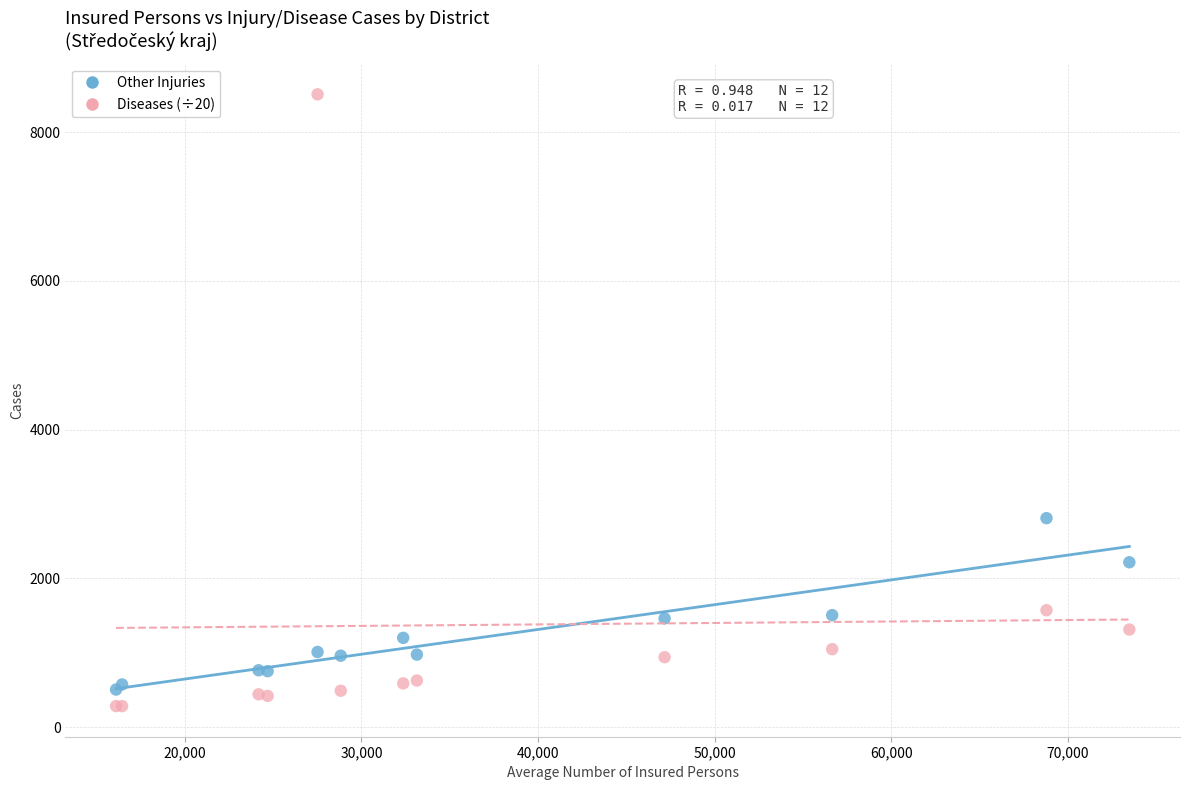

Which series has the widest spread of Y values?

Diseases (÷20)